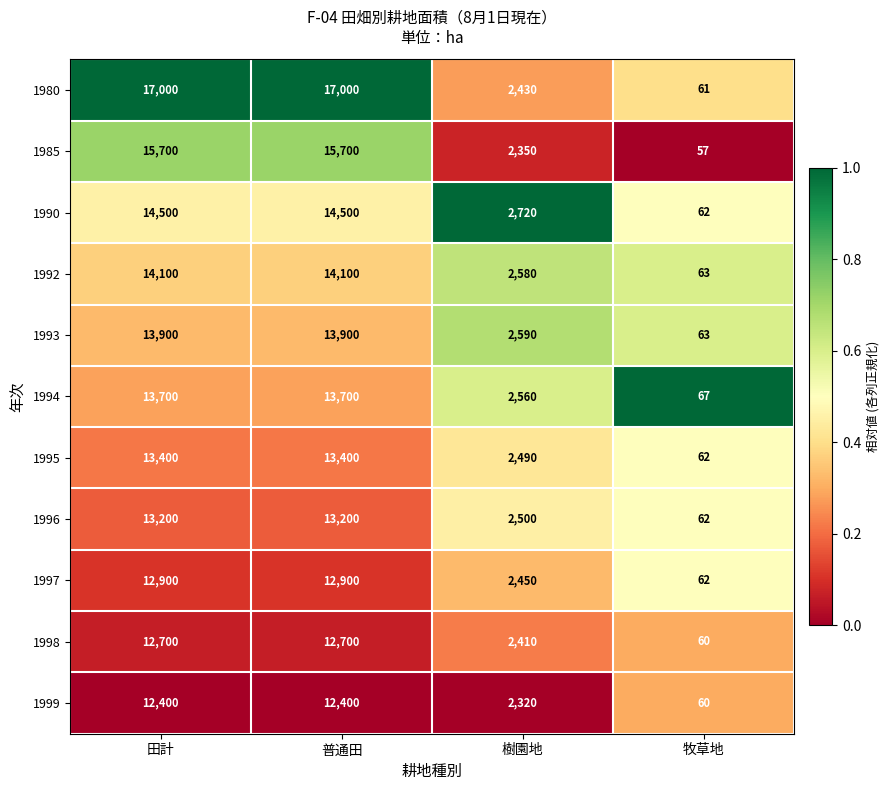

Is the value of 1993 at 樹園地 greater than the value of 1990 at 田計?

No